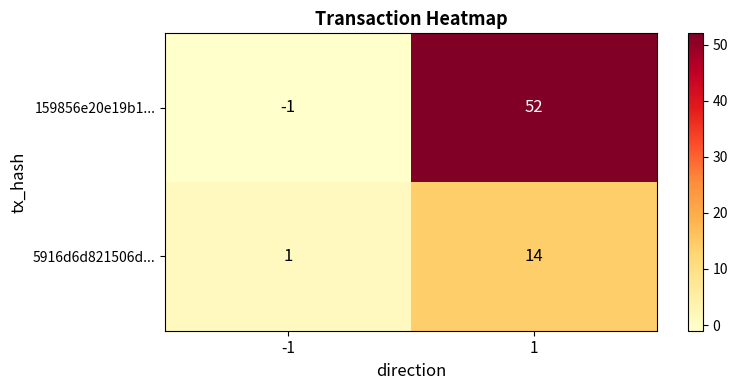

What is the difference between the highest and lowest values at -1?

2